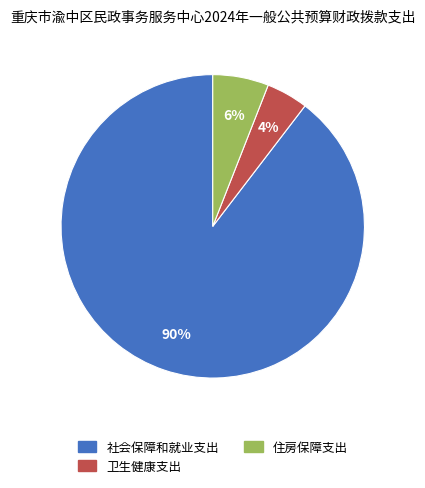

Is there any slice that represents more than half of the pie?

Yes